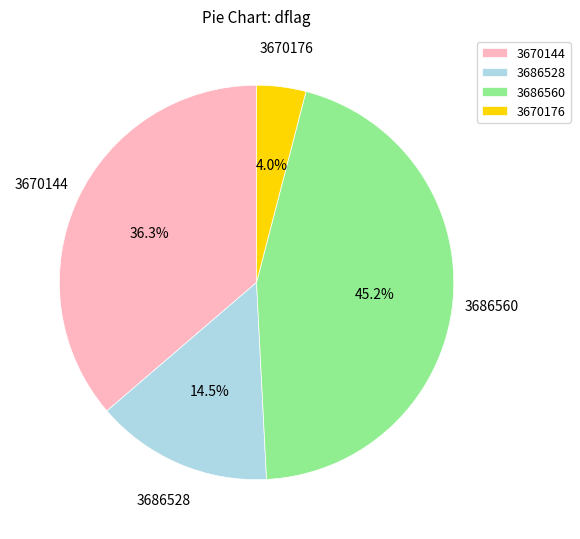

Which has a higher value, 3670144 or 3686528?

3670144